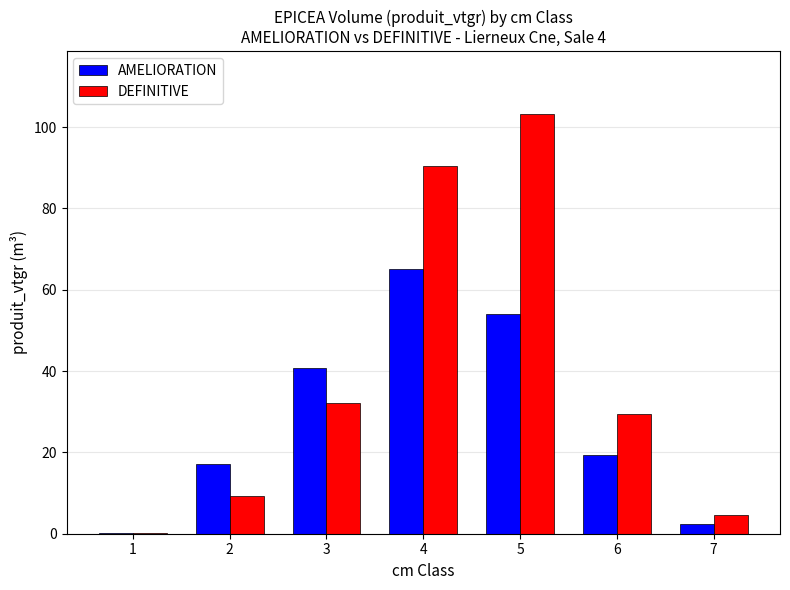

What is the sum of all AMELIORATION values?

199.2